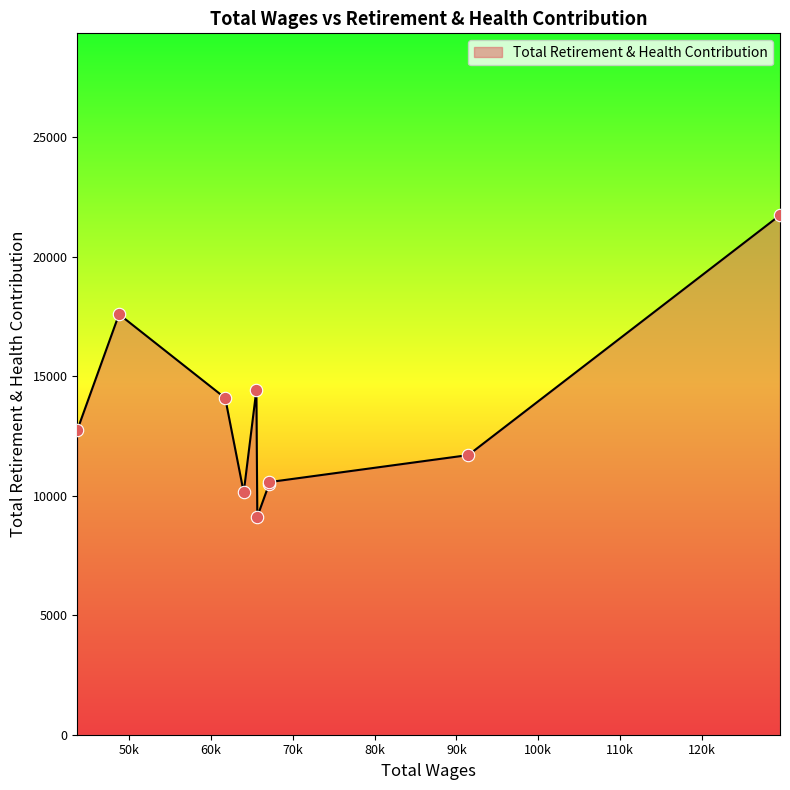

What is the difference between the maximum and minimum values?

12611